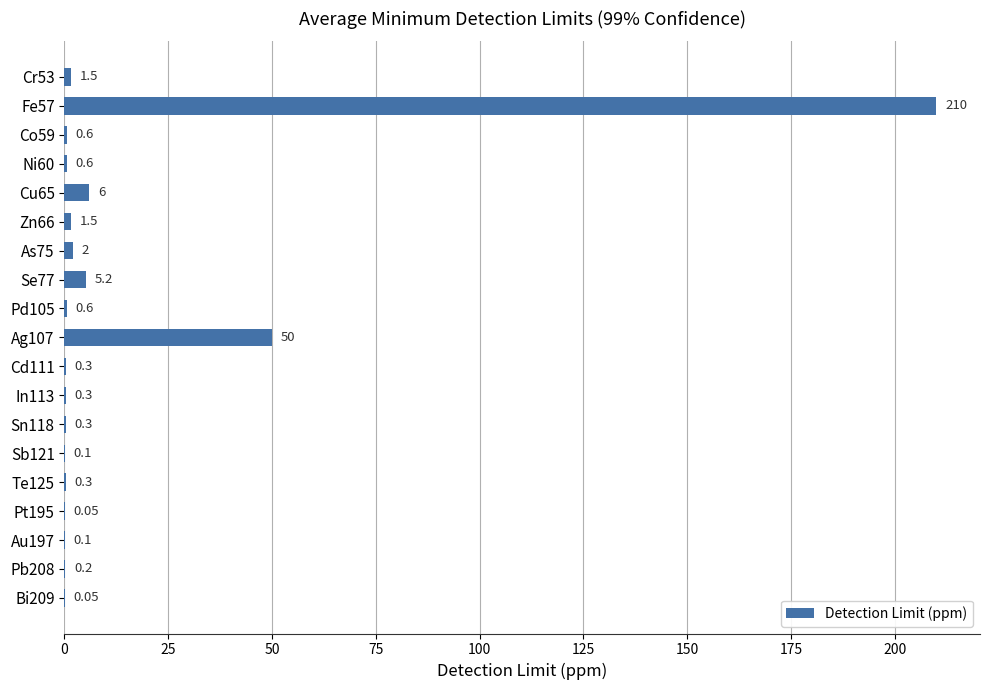

What is the change in value from Se77 to Te125?

-4.9